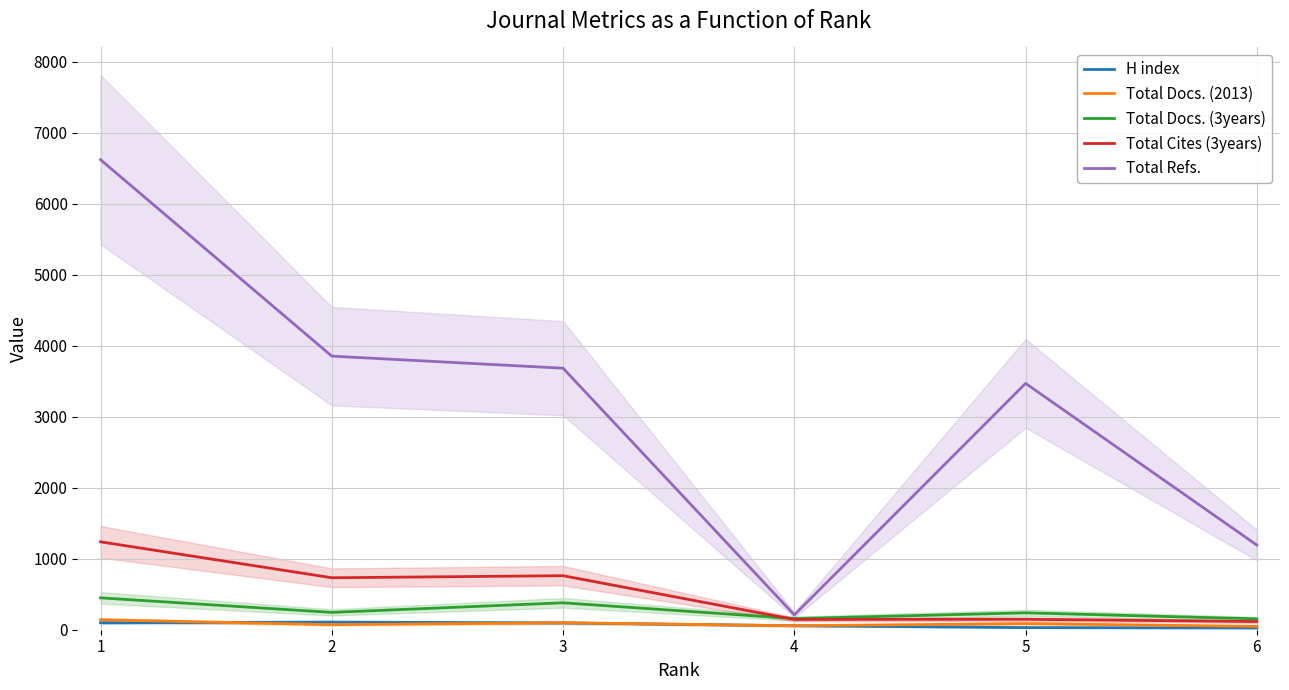

Rank the categories by Total Cites (3years) value from lowest to highest.

6, 4, 5, 2, 3, 1